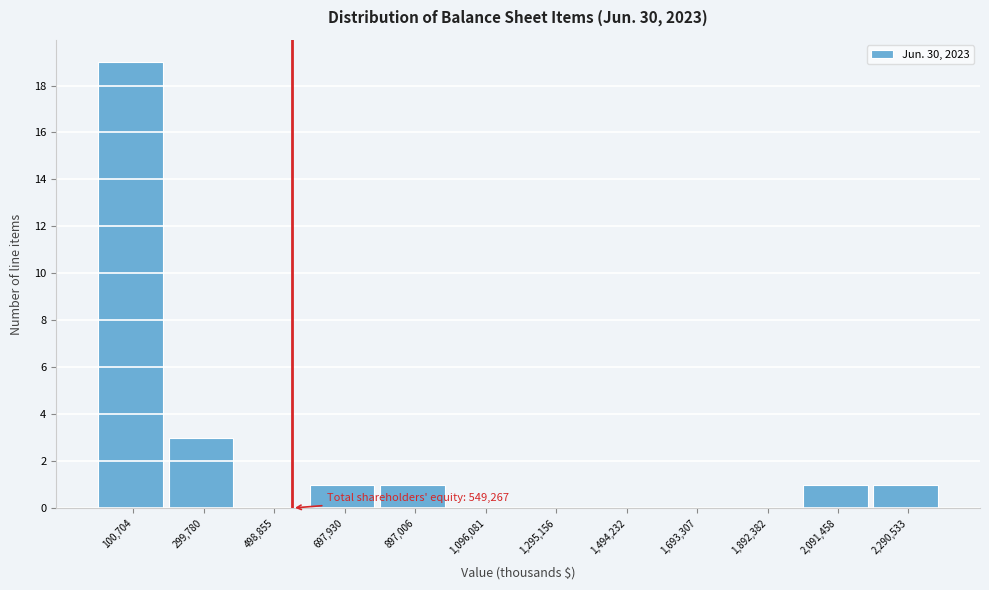

Which range on the x-axis has the tallest bar?

0 to 200000